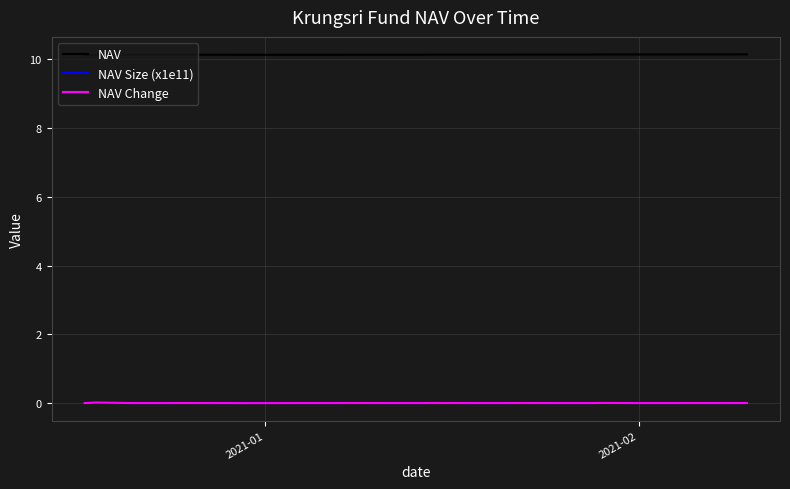

True or false: NAV Change and NAV cross at least once.

False